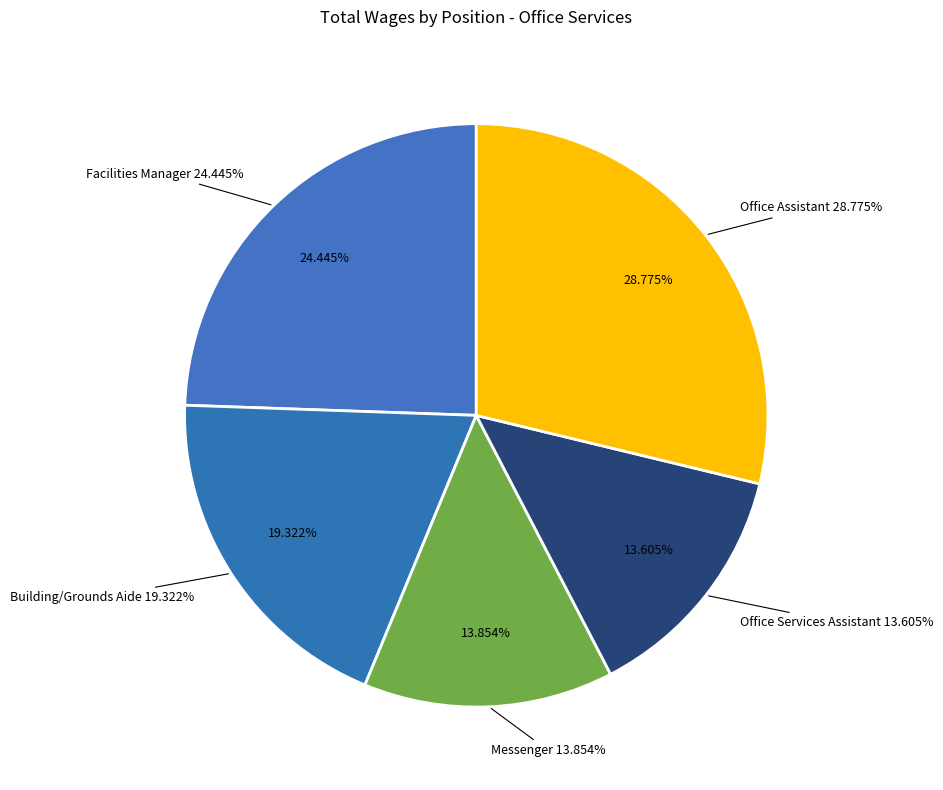

What percentage is the Messenger slice, to the nearest percent?

14%